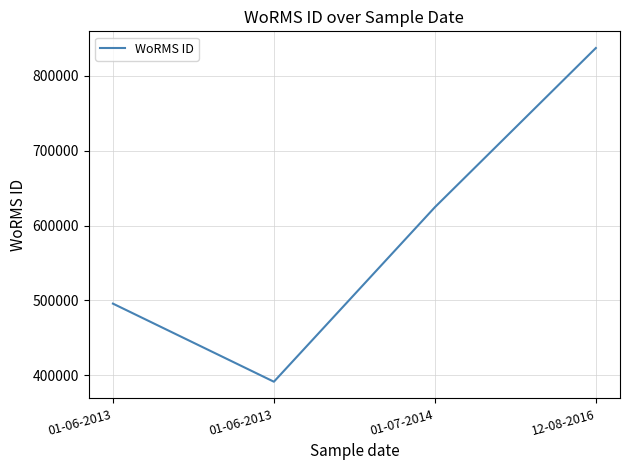

Reading right to left, extract all data points from this chart.

837075	624513	391509	495804